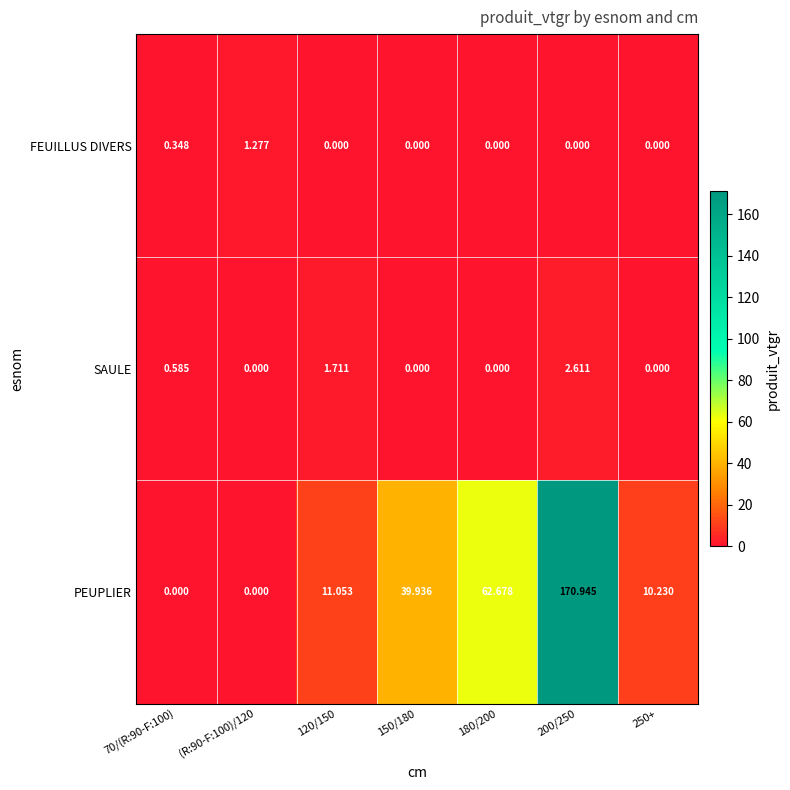

Which series changed the most between 150/180 and 250+?

PEUPLIER